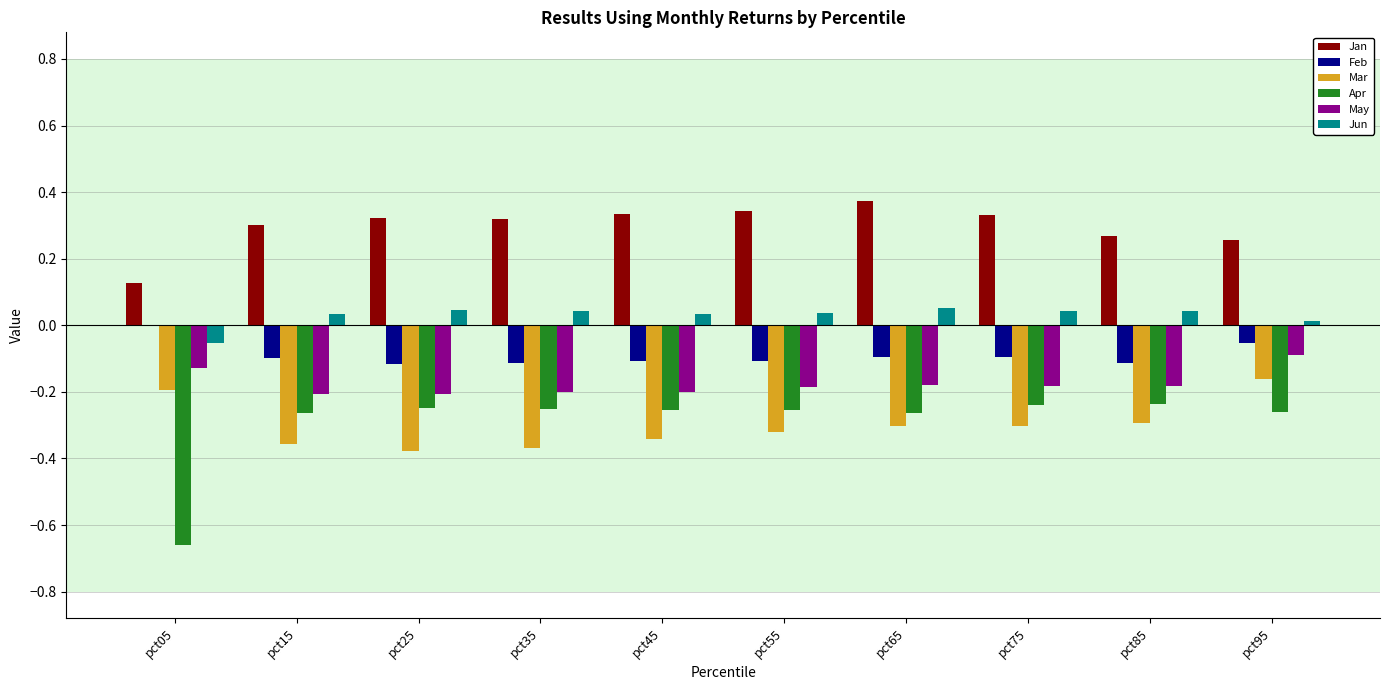

Between pct05 and pct85, which series saw the biggest shift?

Apr